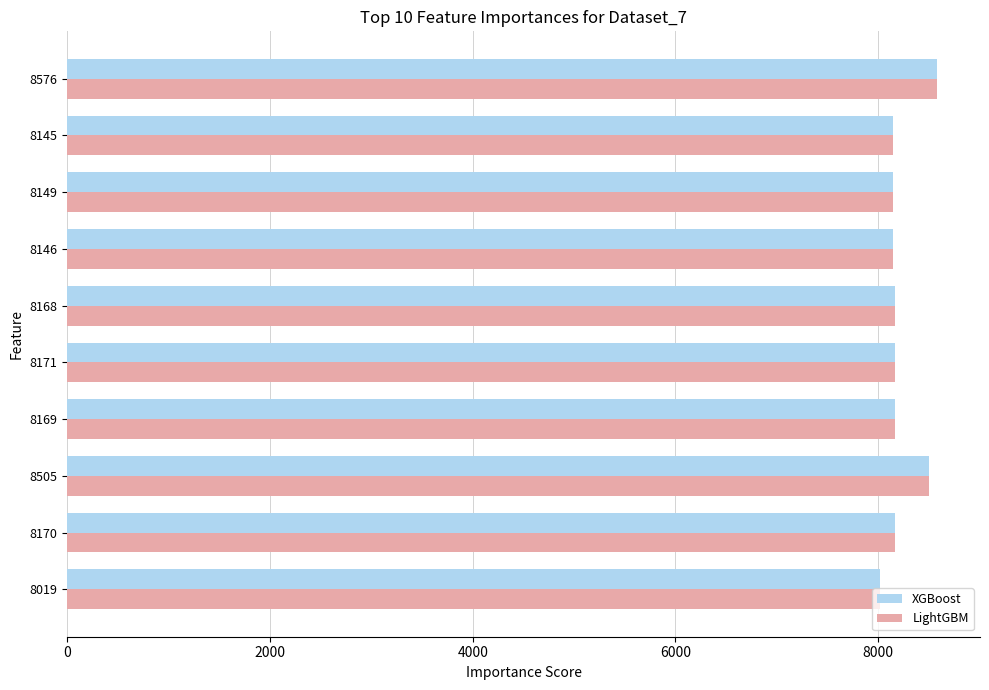

Is it true that LightGBM equals 8505 at 8505?

True